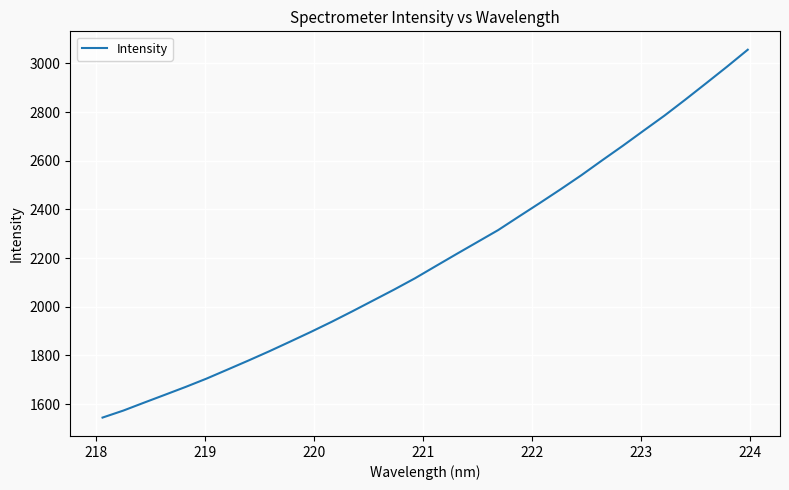

What is the minimum value shown in the chart?

1544.8